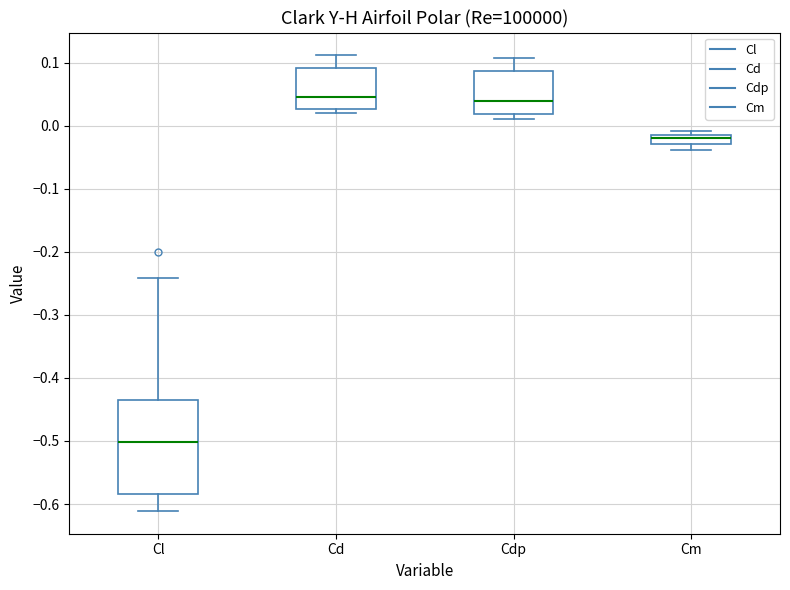

Comparing the boxes themselves (not the whiskers), which one is the tallest?

Cl